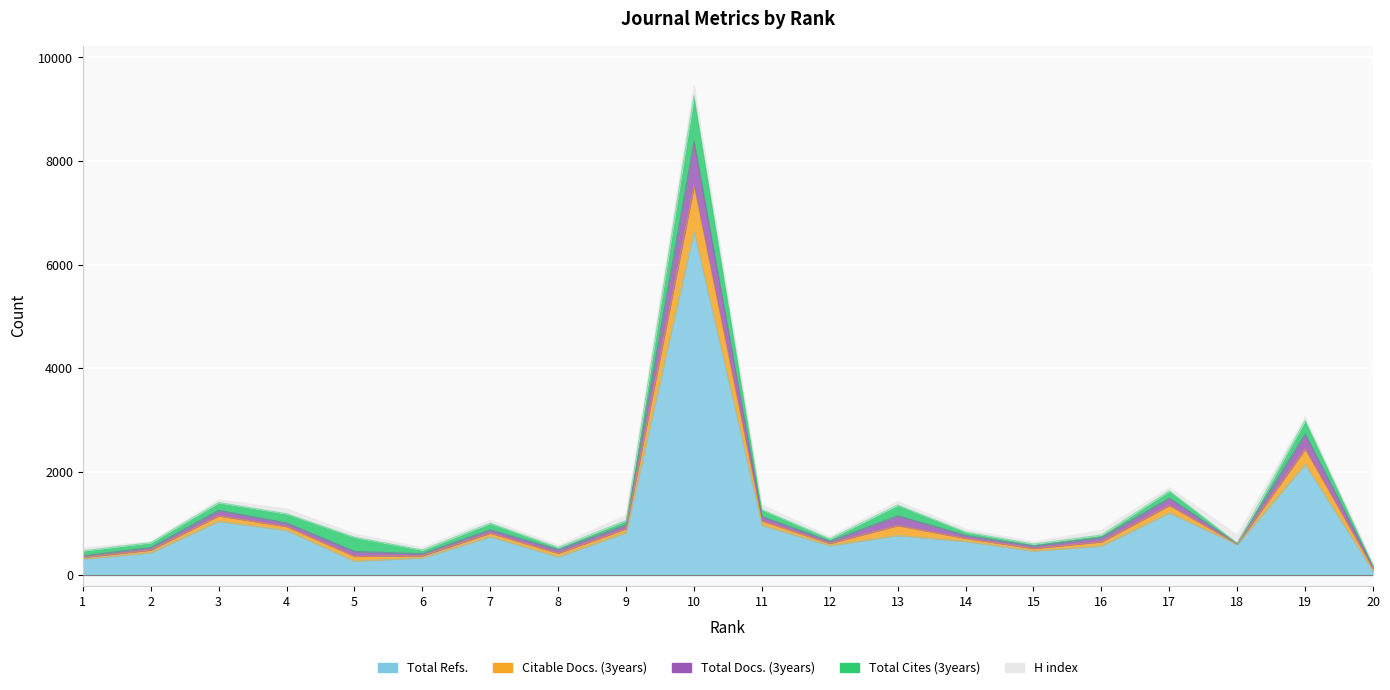

How many values in the Total Refs. series exceed 657?

9